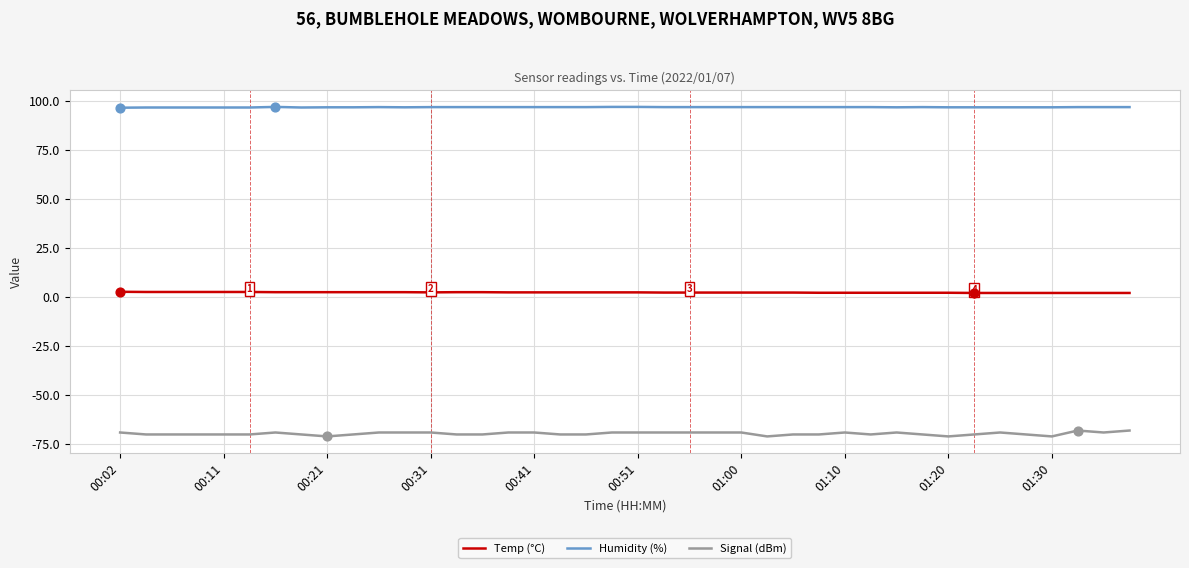

Which series has the largest range (max minus min)?

Signal (dBm)